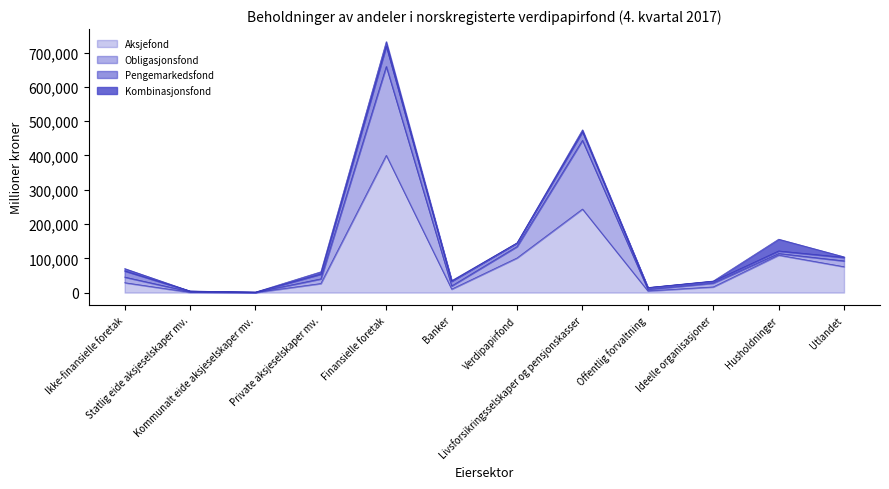

How many values in the Aksjefond series are below 28903?

6